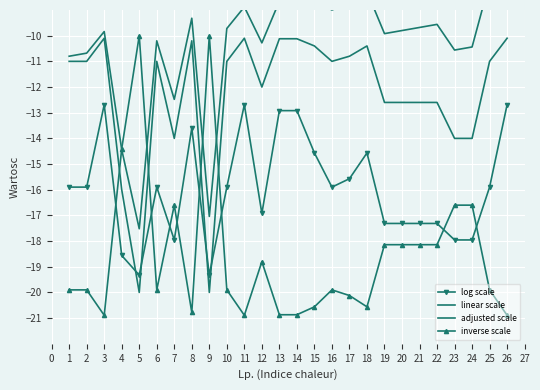

Reading left to right, extract all data points from this chart.

log scale: -15.9	-15.9	-12.7	-18.6	-19.3	-15.9	-18.0	-13.6	-19.3	-15.9	-12.7	-16.9	-12.9	-12.9	-14.6	-15.9	-15.6	-14.6	-17.3	-17.3	-17.3	-17.3	-18.0	-18.0	-15.9	-12.7
linear scale: -11.0	-11.0	-10.1	-16.0	-20.0	-11.0	-14.0	-10.2	-20.0	-11.0	-10.1	-12.0	-10.1	-10.1	-10.4	-11.0	-10.8	-10.4	-12.6	-12.6	-12.6	-12.6	-14.0	-14.0	-11.0	-10.1
adjusted scale: -10.8	-10.7	-9.8	-14.4	-17.5	-10.2	-12.5	-9.3	-17.0	-9.7	-8.9	-10.3	-8.7	-8.5	-8.6	-9.0	-8.7	-8.3	-9.9	-9.8	-9.7	-9.6	-10.6	-10.4	-7.9	-7.1
inverse scale: -19.9	-19.9	-20.9	-14.4	-10.0	-19.9	-16.6	-20.8	-10.0	-19.9	-20.9	-18.8	-20.9	-20.9	-20.6	-19.9	-20.1	-20.6	-18.1	-18.1	-18.1	-18.1	-16.6	-16.6	-19.9	-20.9